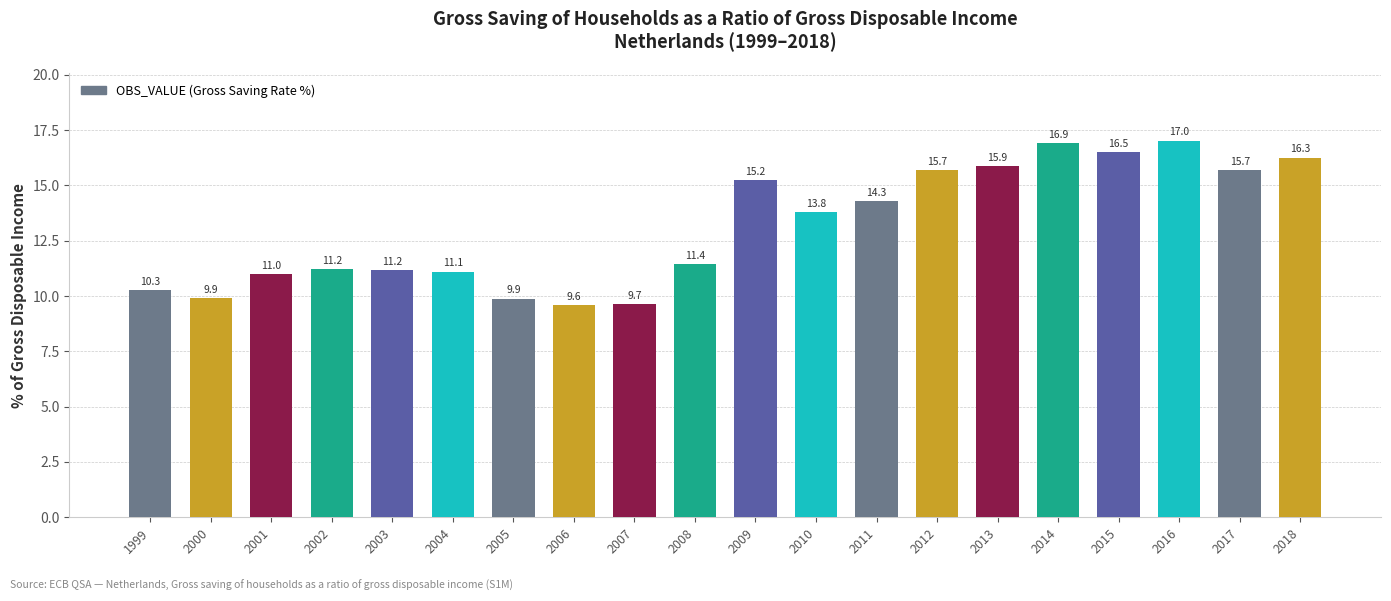

What is the value of the 8th bar from the left?

9.6